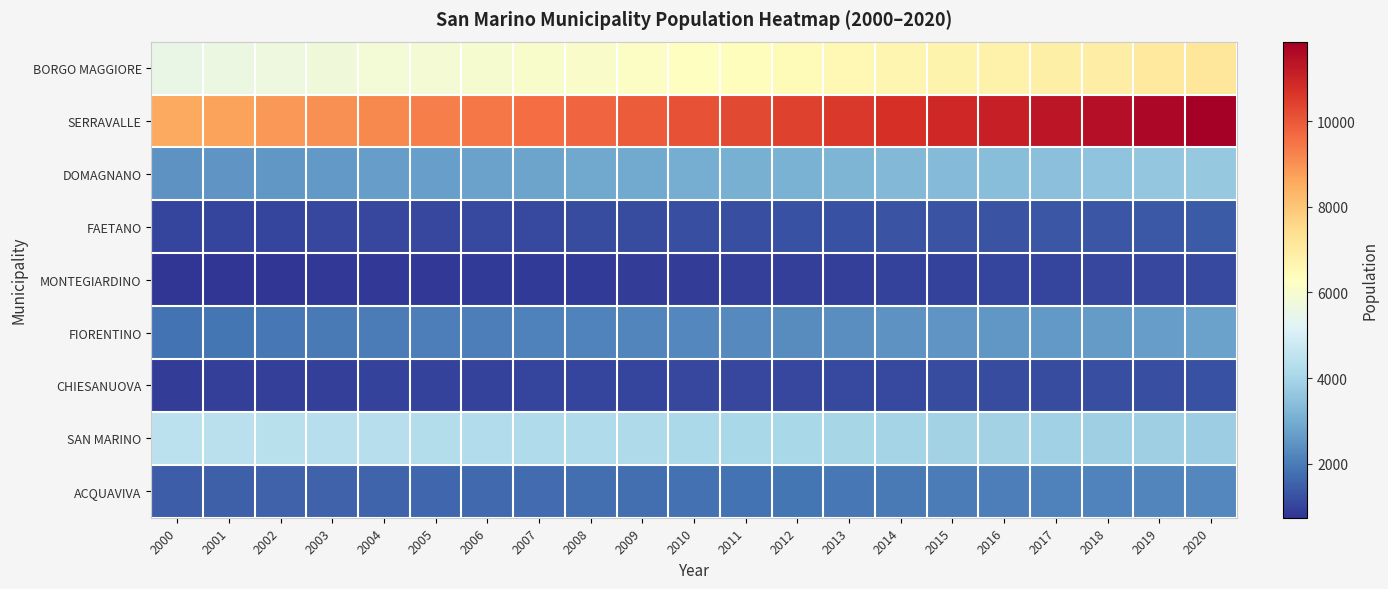

Which series has the largest total across all categories?

SERRAVALLE